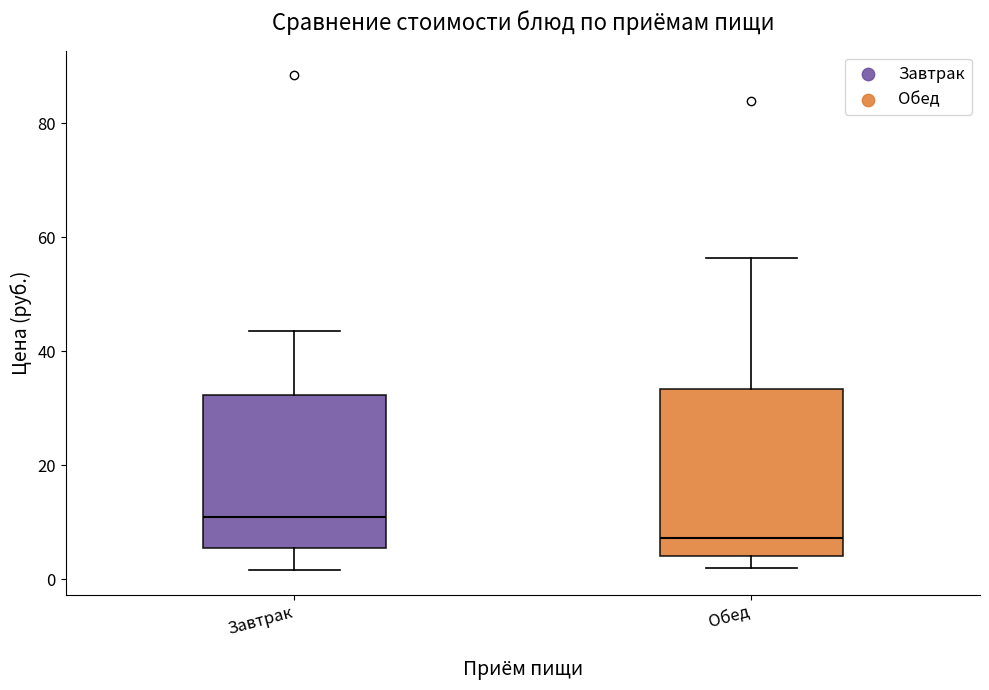

Reading left to right, transcribe this box plot: for each box, give where its median line is, the range the box spans, and where its two whiskers end, as read against the y-axis. The values are not printed on the chart, so give them approximately, as read against the axis.

Завтрак: median 12, box 6 to 32, whiskers 2 to 44
Обед: median 8, box 4 to 34, whiskers 2 to 56